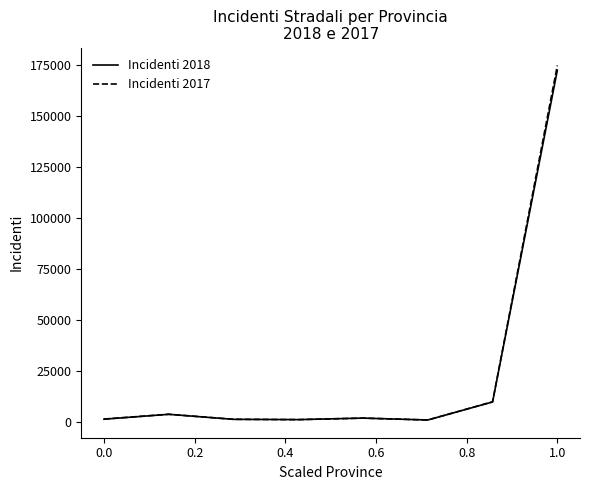

Which series has the largest range (max minus min)?

Incidenti 2017